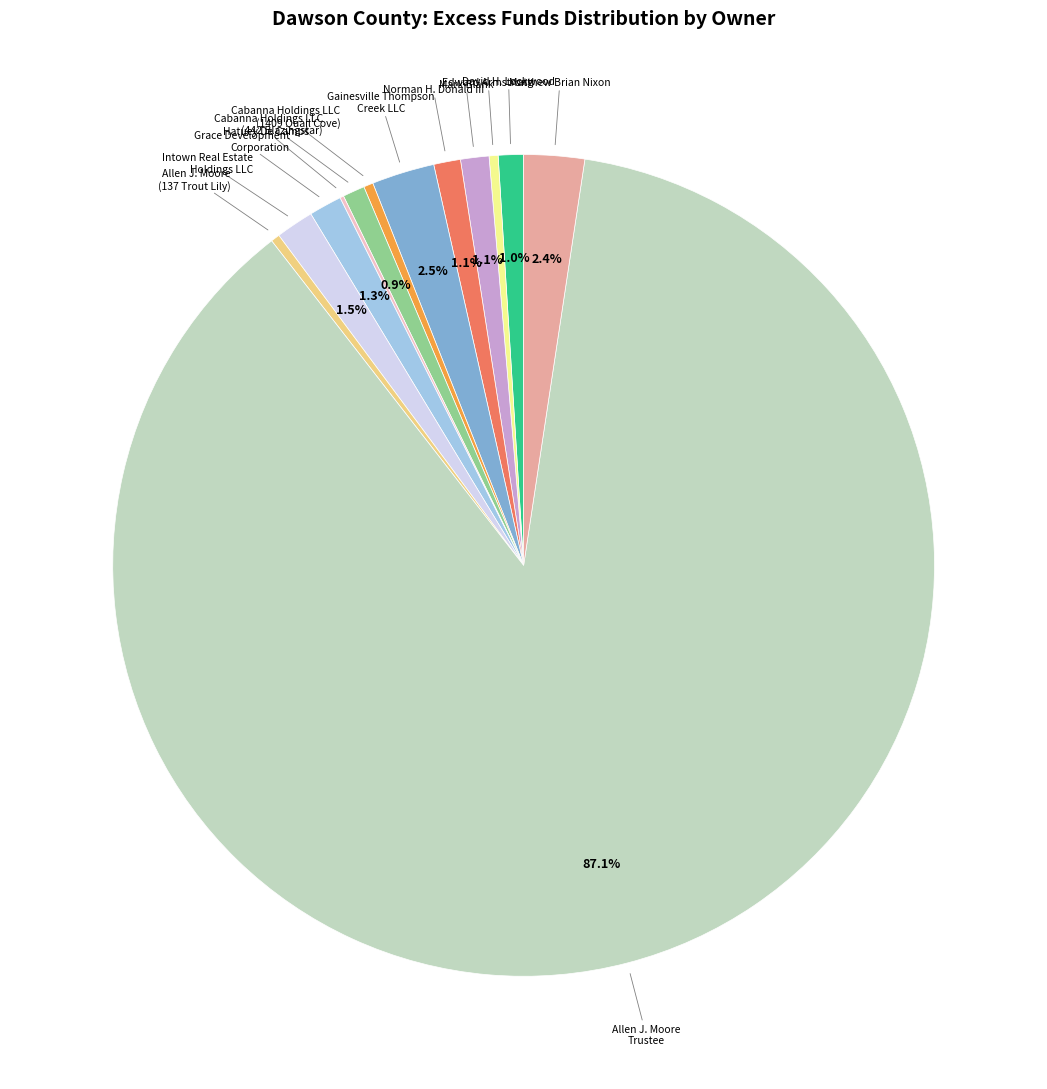

What is the largest slice in the pie chart?

Allen J. Moore Trustee